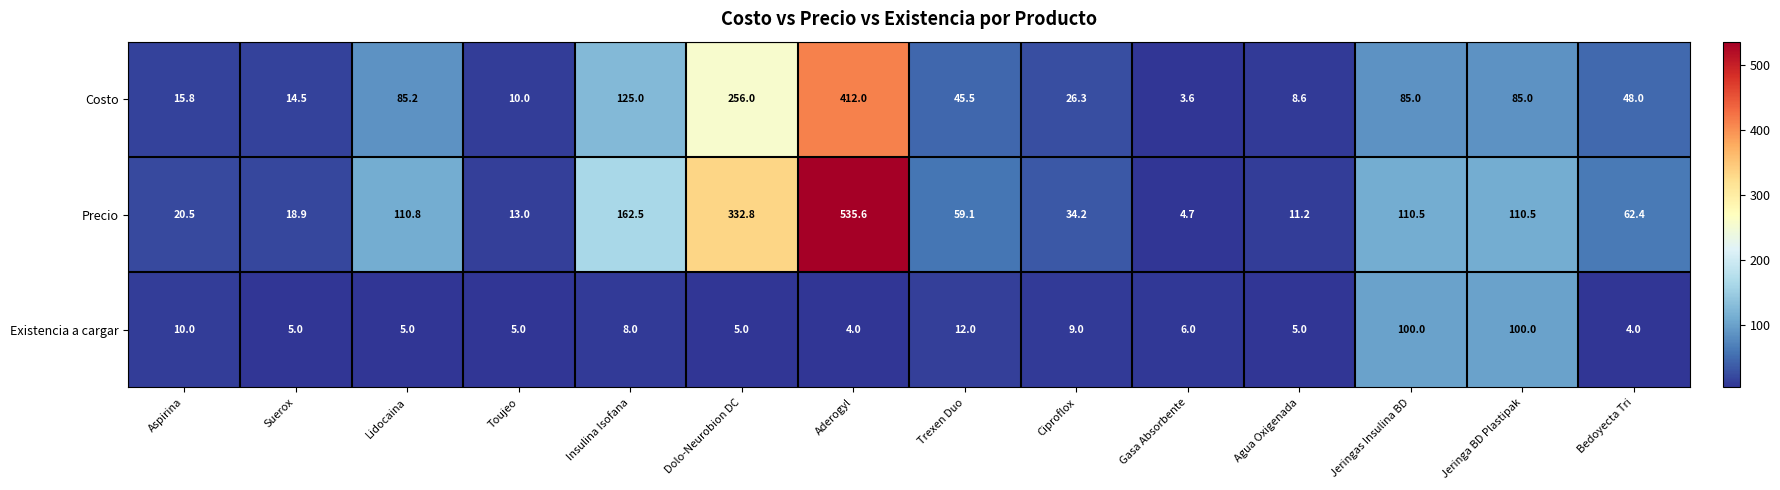

True or false: Precio has a value of 2.8 at Gasa Absorbente.

False